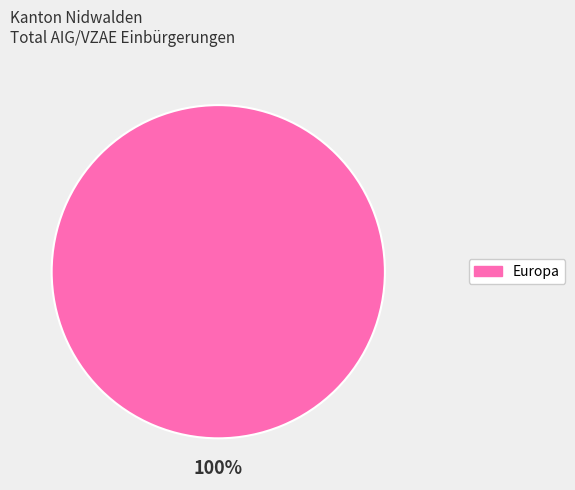

How many slices are in this pie chart?

1